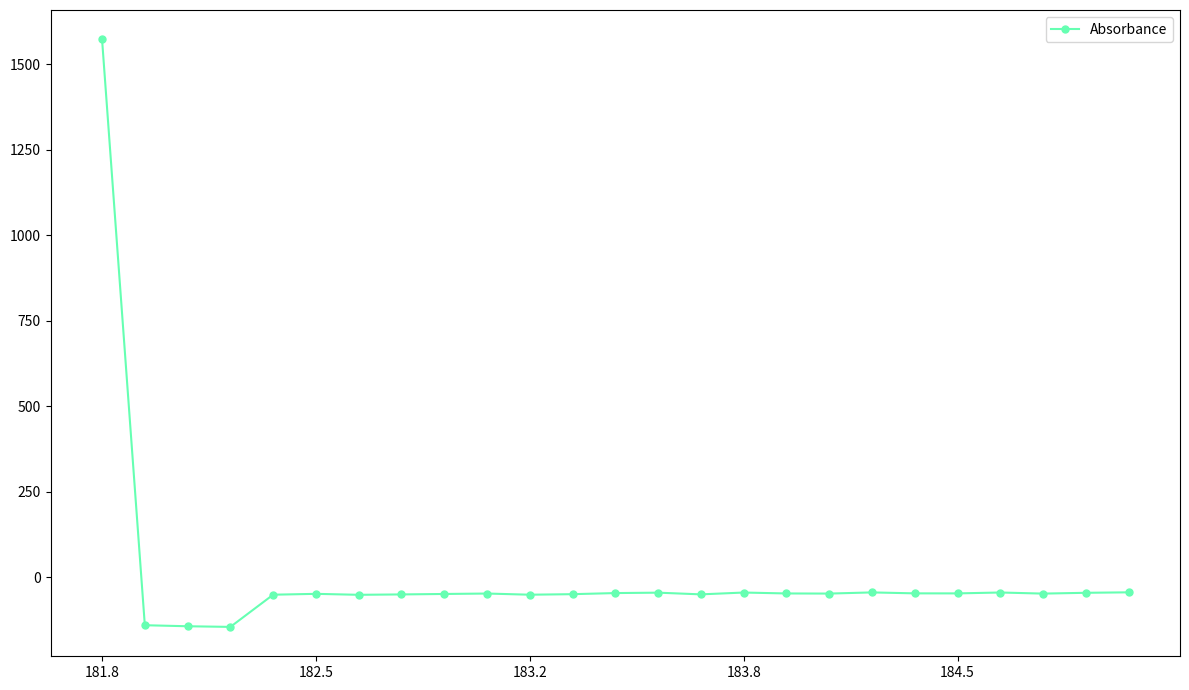

What is the sum of all values?

141.8